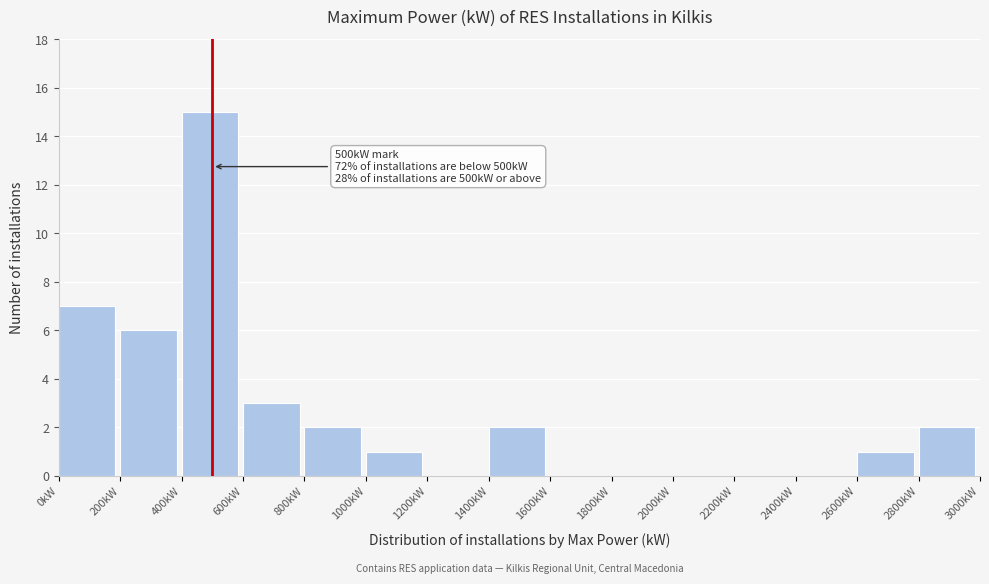

Over which range of the x-axis is the bar tallest?

400 to 600